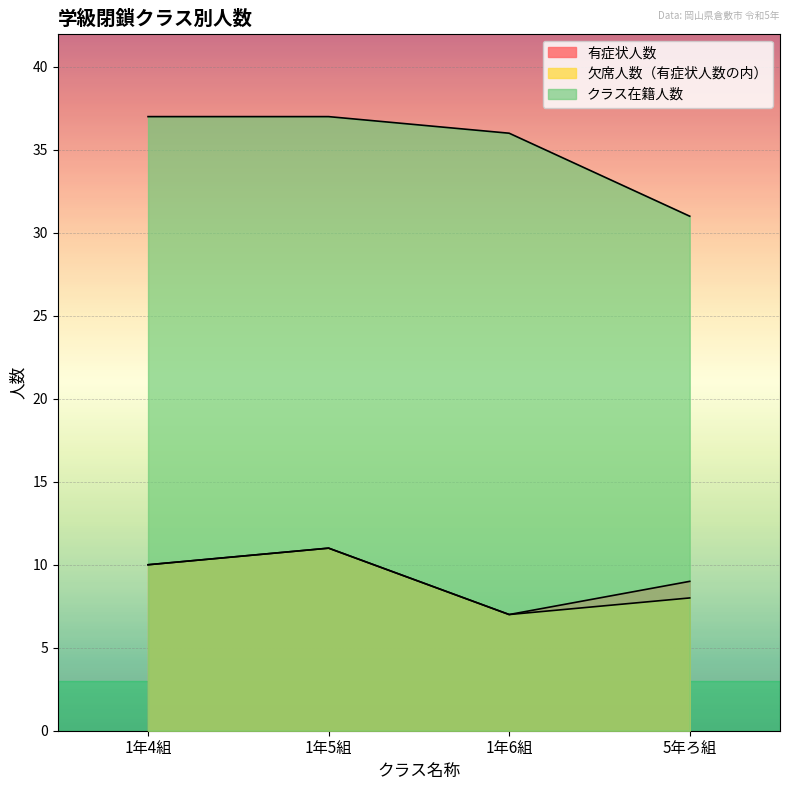

True or false: 欠席人数（有症状人数の内） and 有症状人数 cross at least once.

False